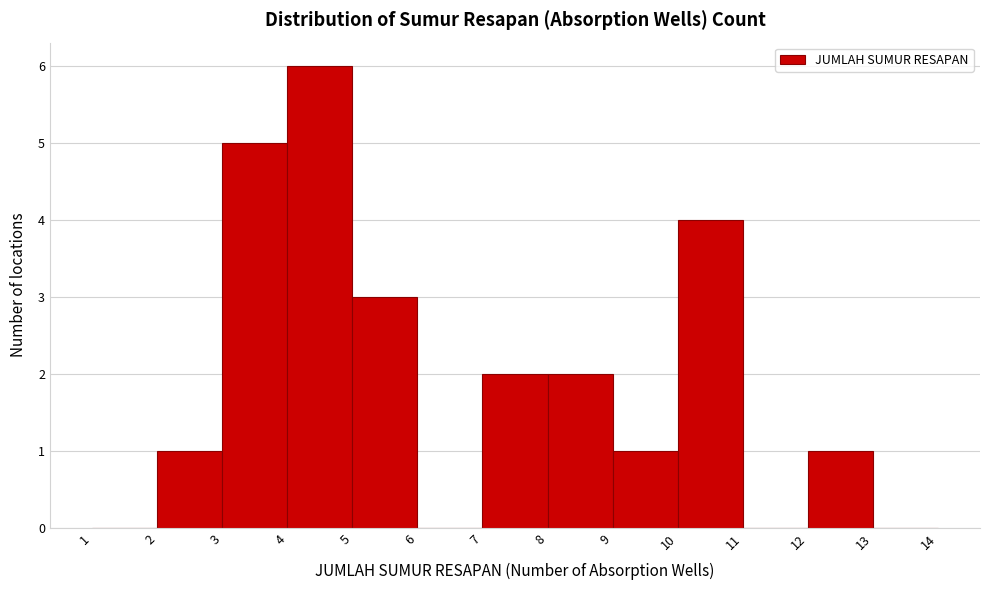

Reading left to right, list every bar in this chart as the range it spans on the x-axis followed by its height. The values are not printed on the chart, so give them approximately, as read against the axis.

1 to 2: 0
2 to 3: 1
3 to 4: 5
4 to 5: 6
5 to 6: 3
6 to 7: 0
7 to 8: 2
8 to 9: 2
9 to 10: 1
10 to 11: 4
11 to 12: 0
12 to 13: 1
13 to 14: 0